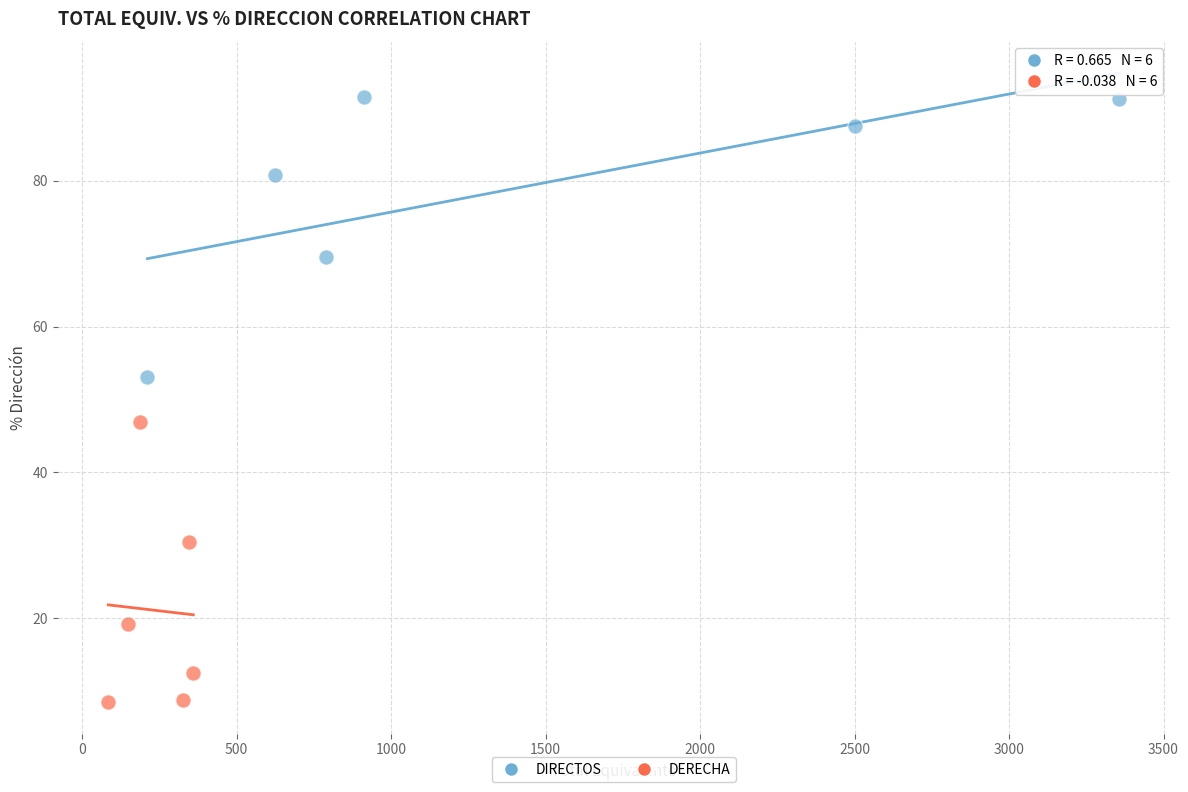

Which series contains the highest Y value?

DIRECTOS